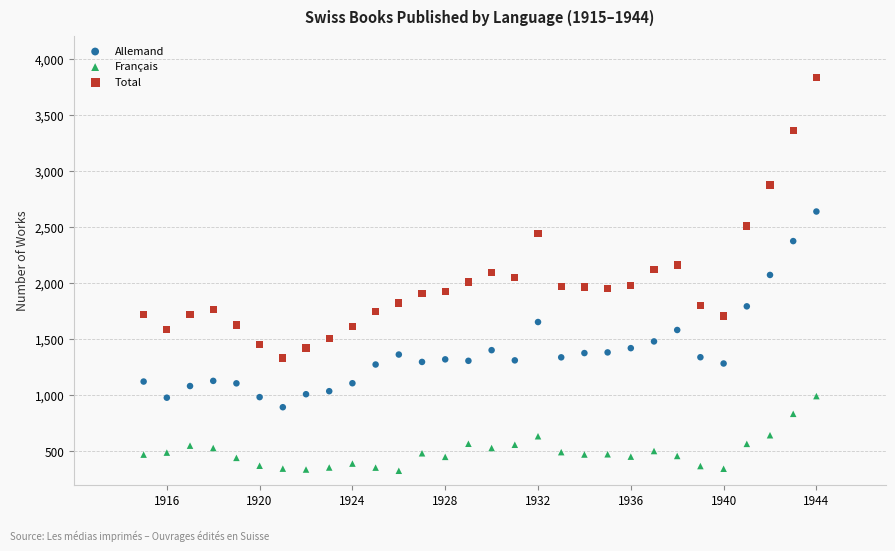

What are all the series names shown in the legend?

Allemand, Français, Total